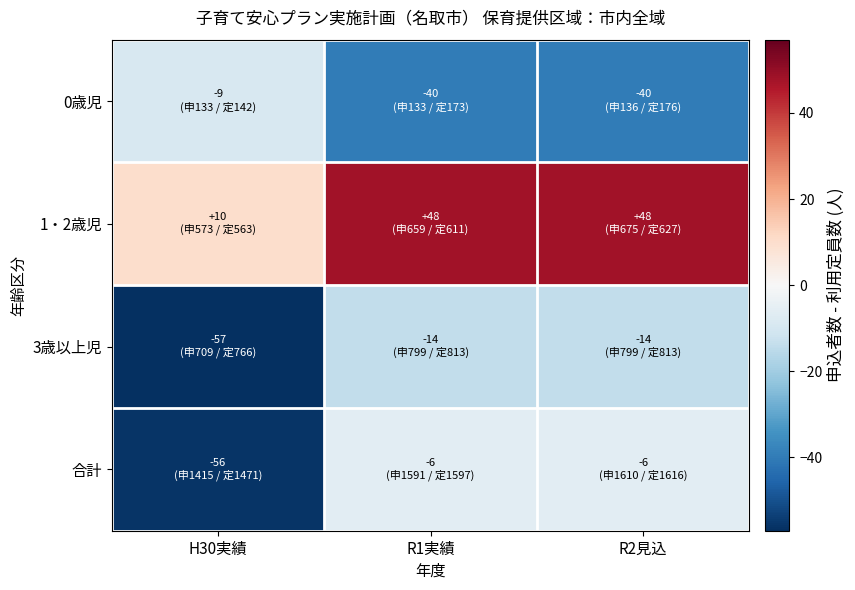

How many series are shown in this chart?

4